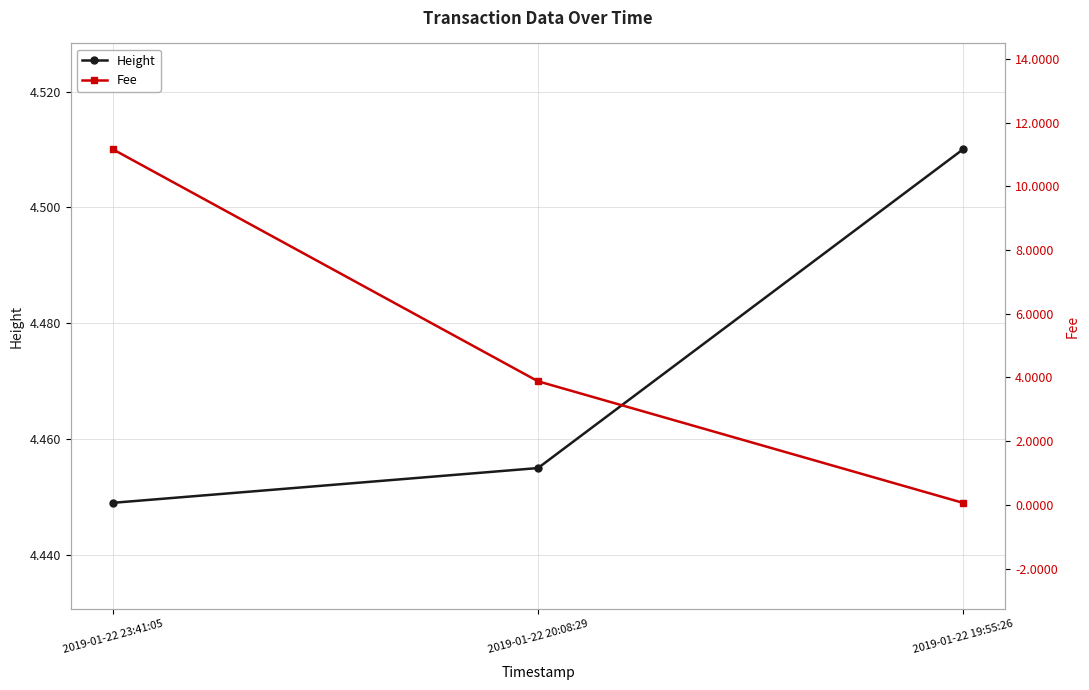

Rank the series at 2019-01-22 20:08:29 from highest to lowest value.

Height, Fee